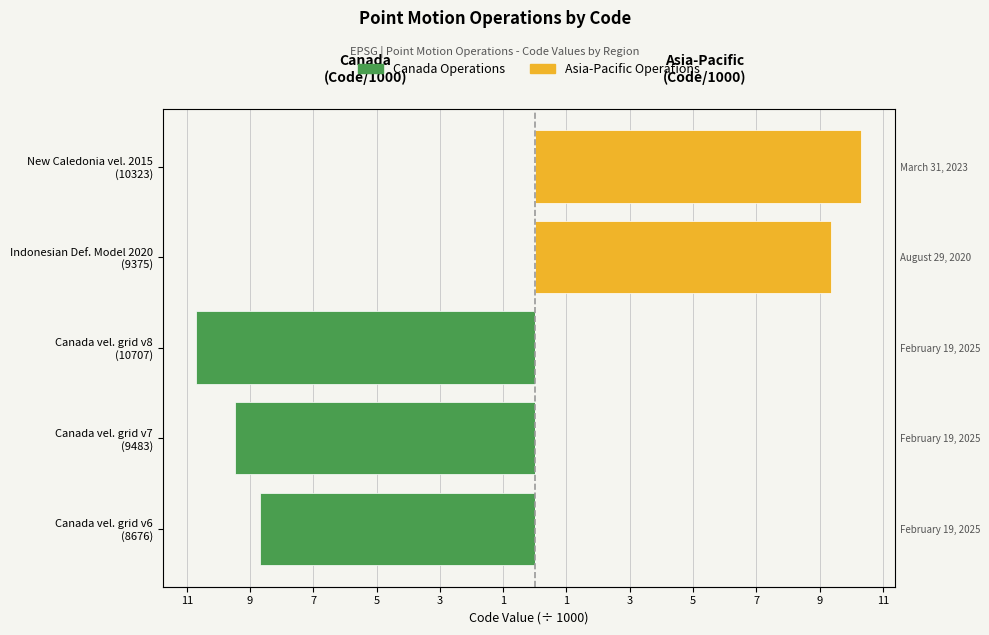

Does the chart contain stacked bars?

No